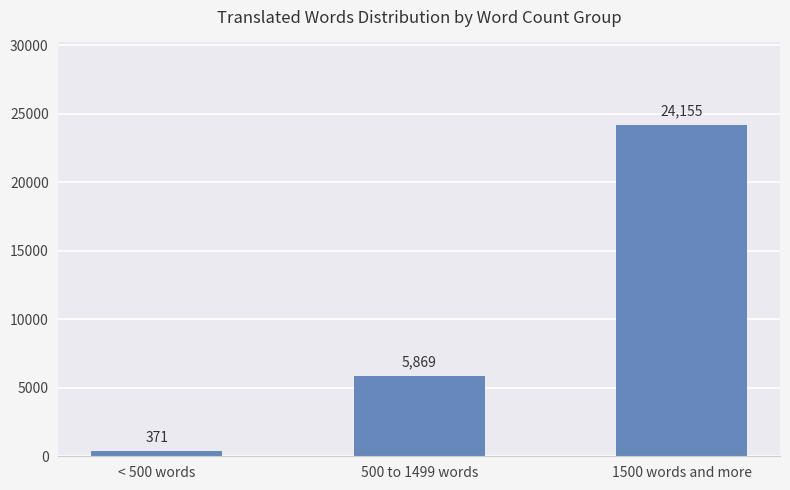

Rank the categories by value from lowest to highest.

< 500 words, 500 to 1499 words, 1500 words and more